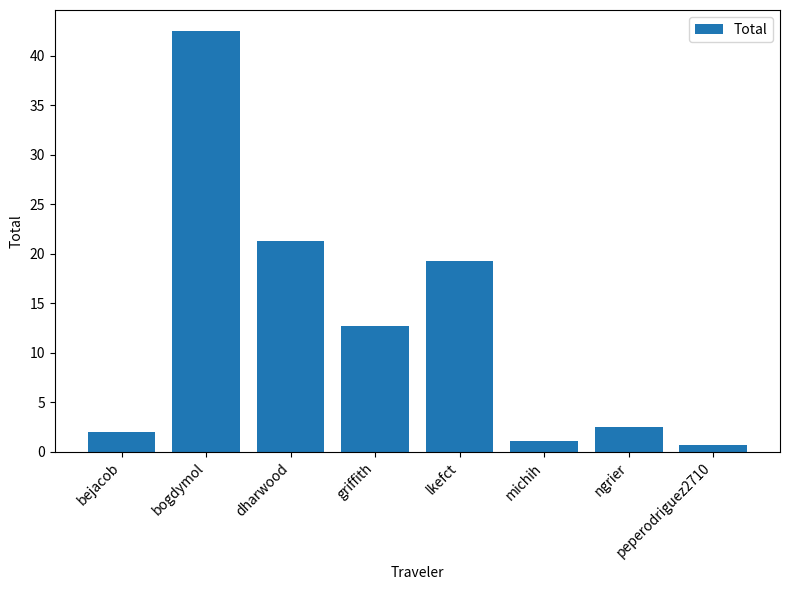

What is the difference between the values at griffith and dharwood?

8.6